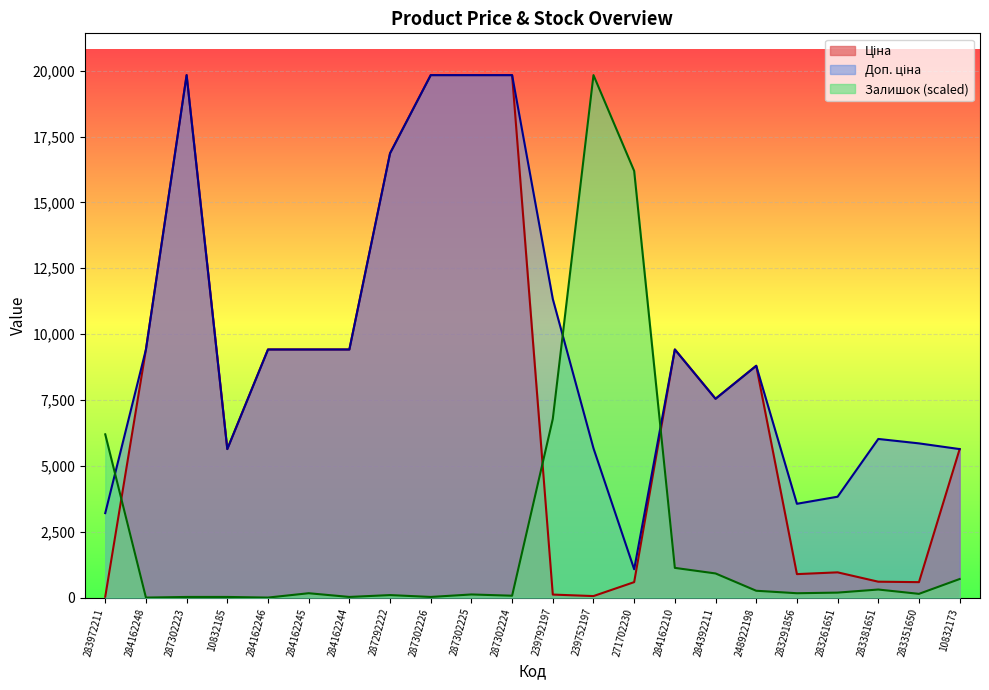

How many values in Залишок are above zero?

20